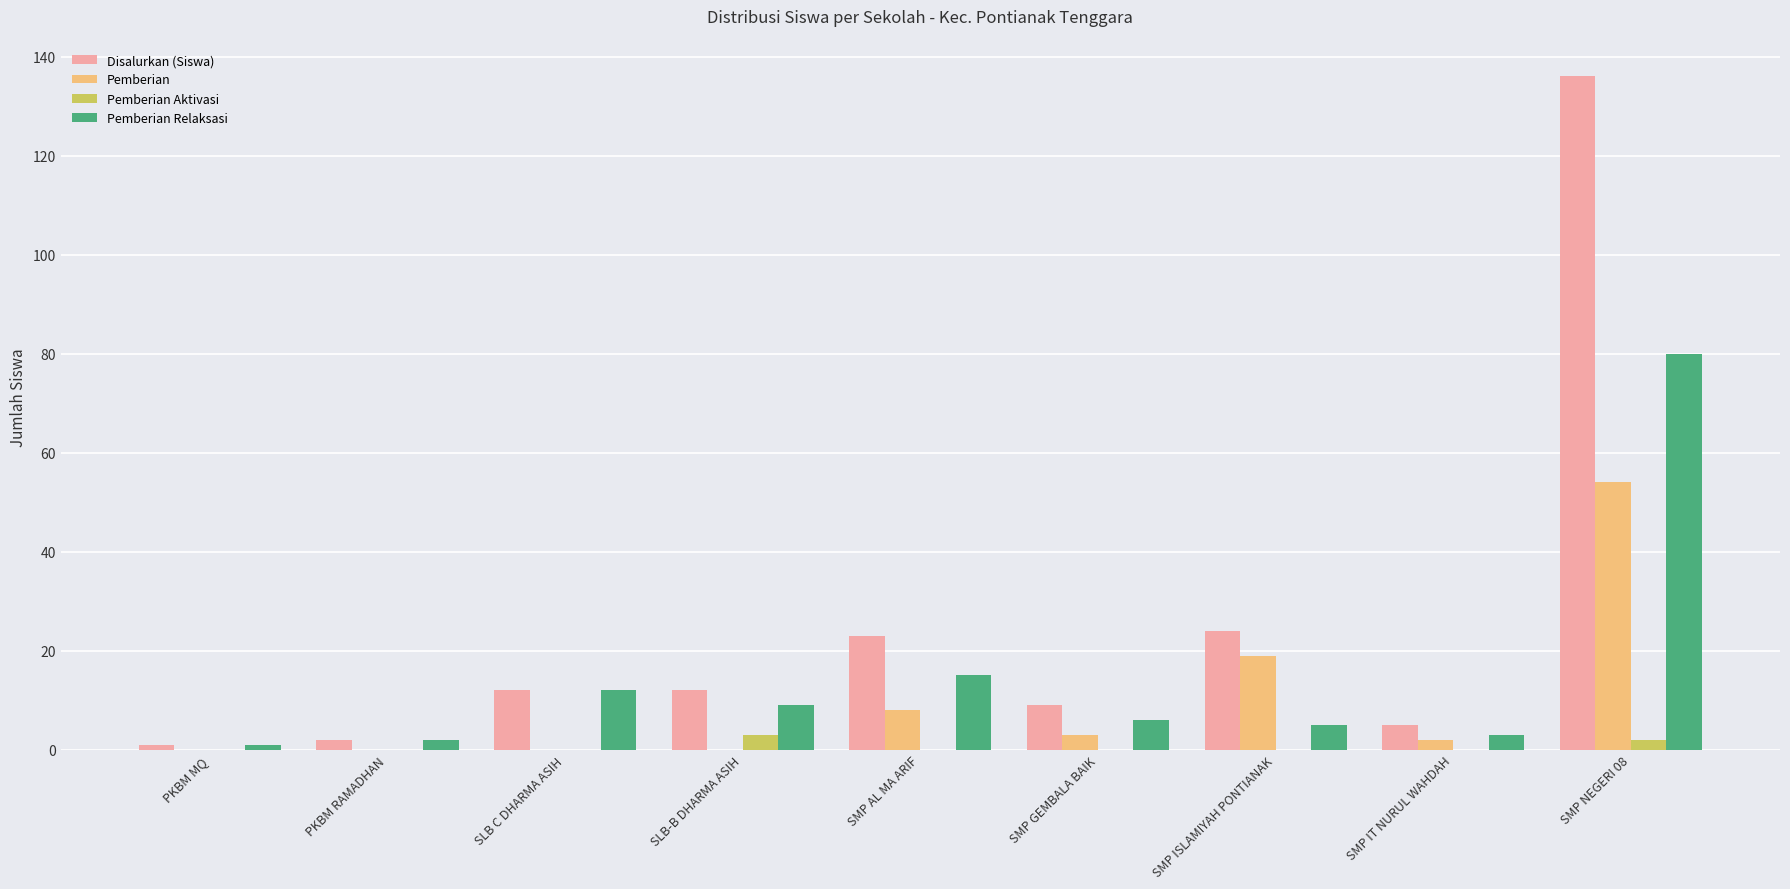

How many groups of bars are there?

9